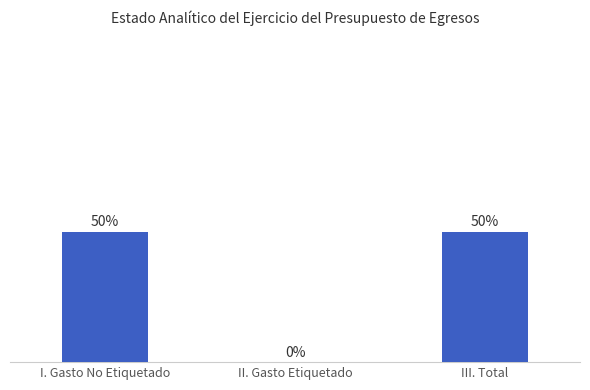

What is the change in value from I. Gasto No Etiquetado to II. Gasto Etiquetado?

-50